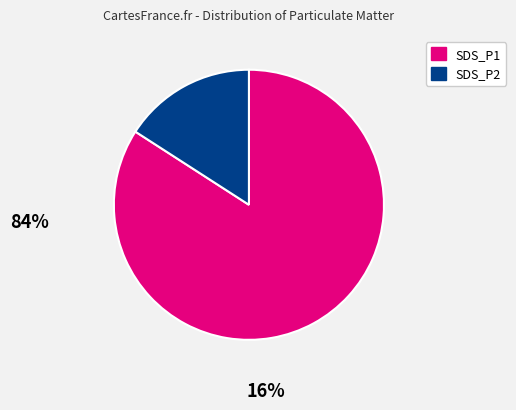

Which has a higher value, SDS_P1 or SDS_P2?

SDS_P1